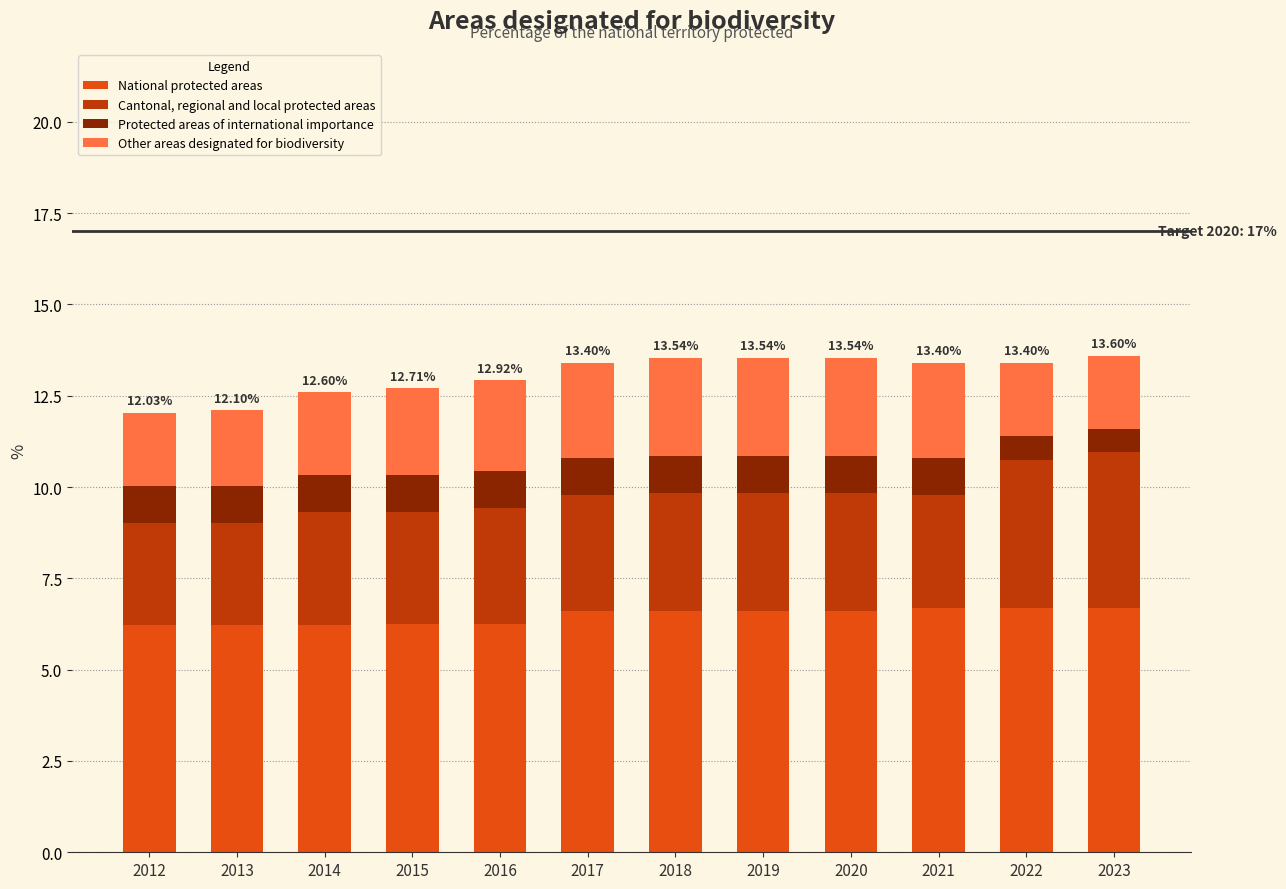

What is the total value across all series at 2013?

12.1